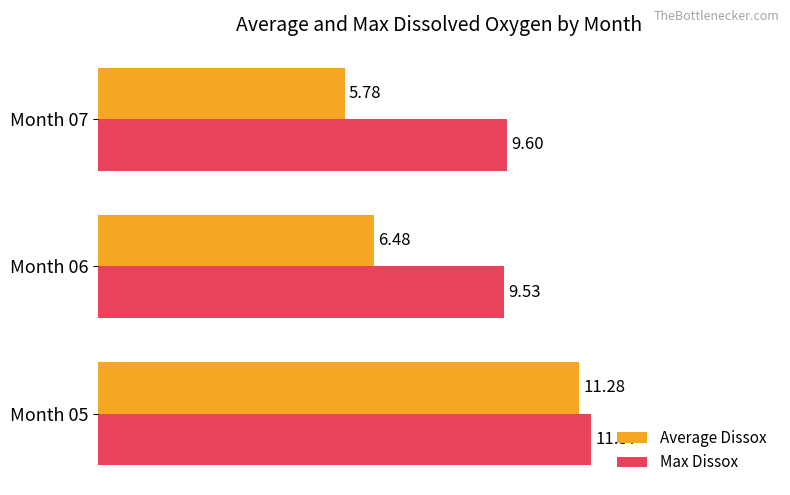

What is the spread (max minus min) of values at Month 07?

3.8